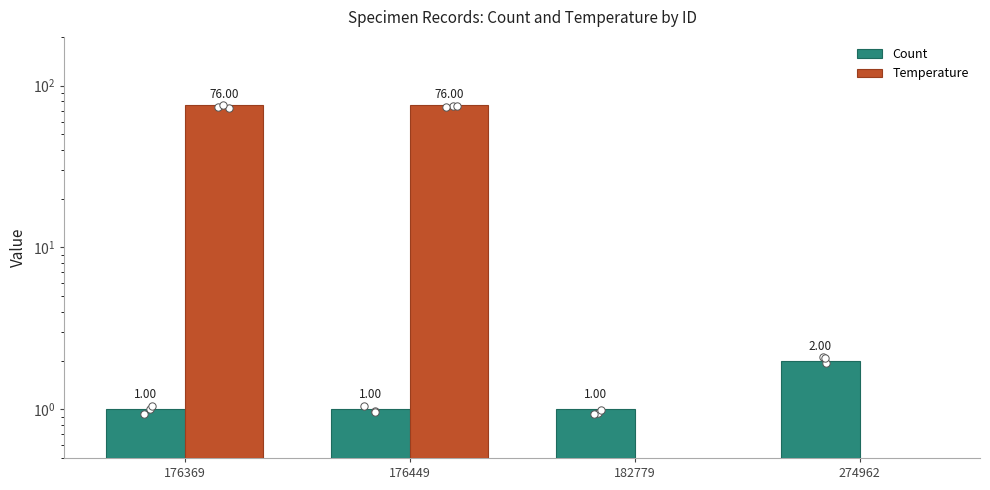

What are all the series names shown in the legend?

Count, Temperature